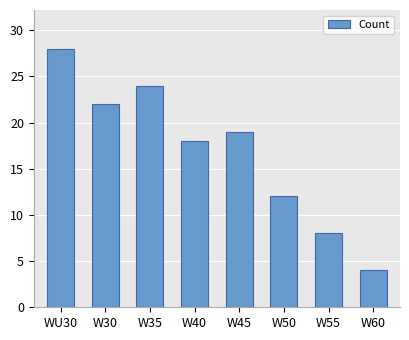

What is the label of the 2nd bar from the right?

W55